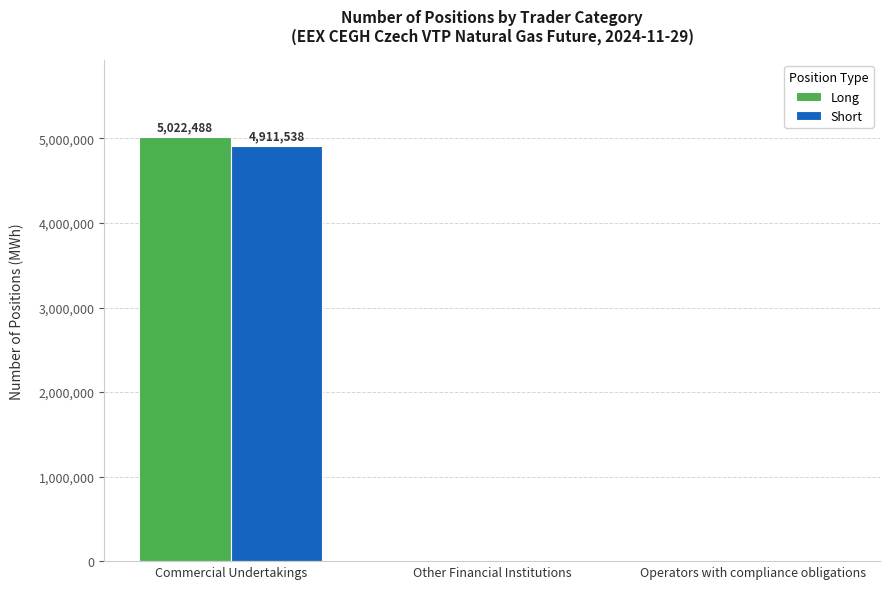

What is the highest value of the Short series?

4911538